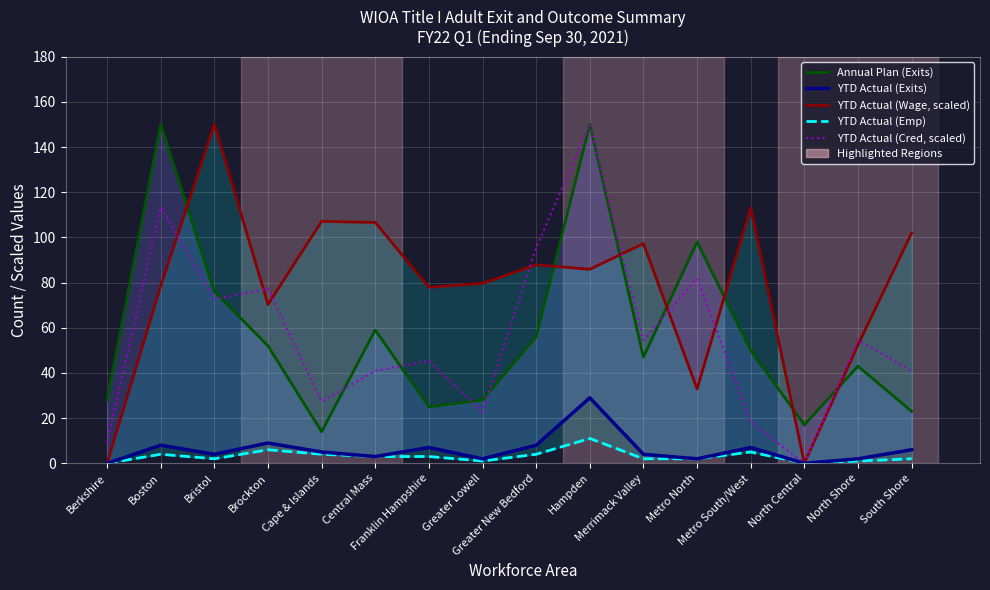

What is the maximum value shown in the chart?

150.0